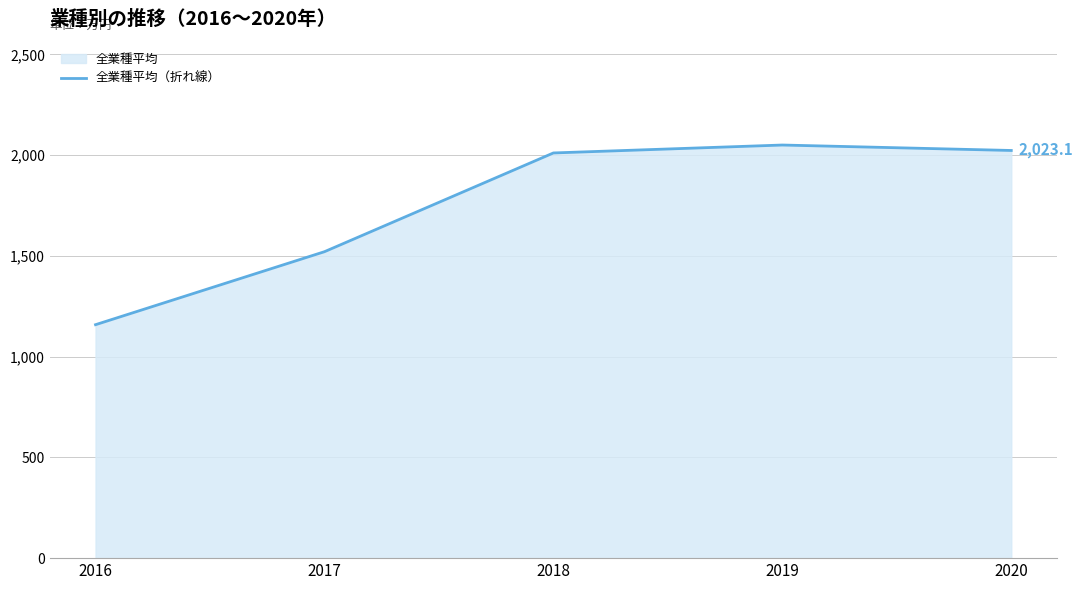

At which label does the data first exceed 2010?

2018